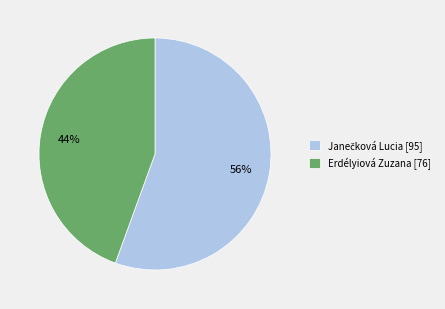

Is it true that Erdélyiová Zuzana [76] is 44% of the pie?

True